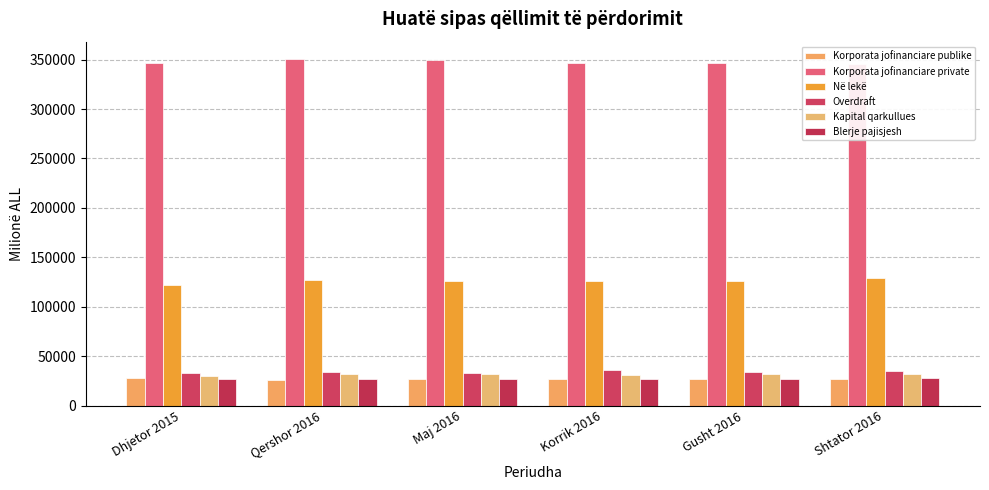

Is the value of Kapital qarkullues at Shtator 2016 greater than the value of Korporata jofinanciare publike at Qershor 2016?

Yes